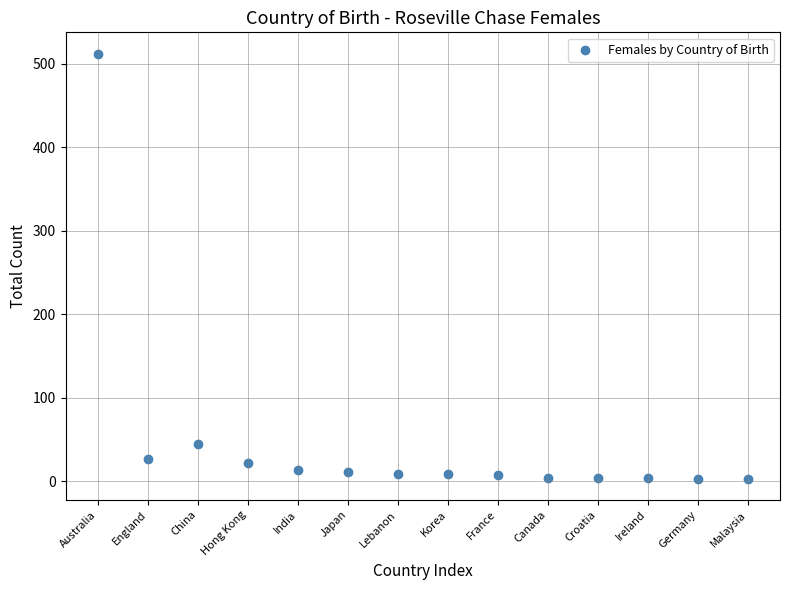

What is the range of Y values (max minus min)?

509